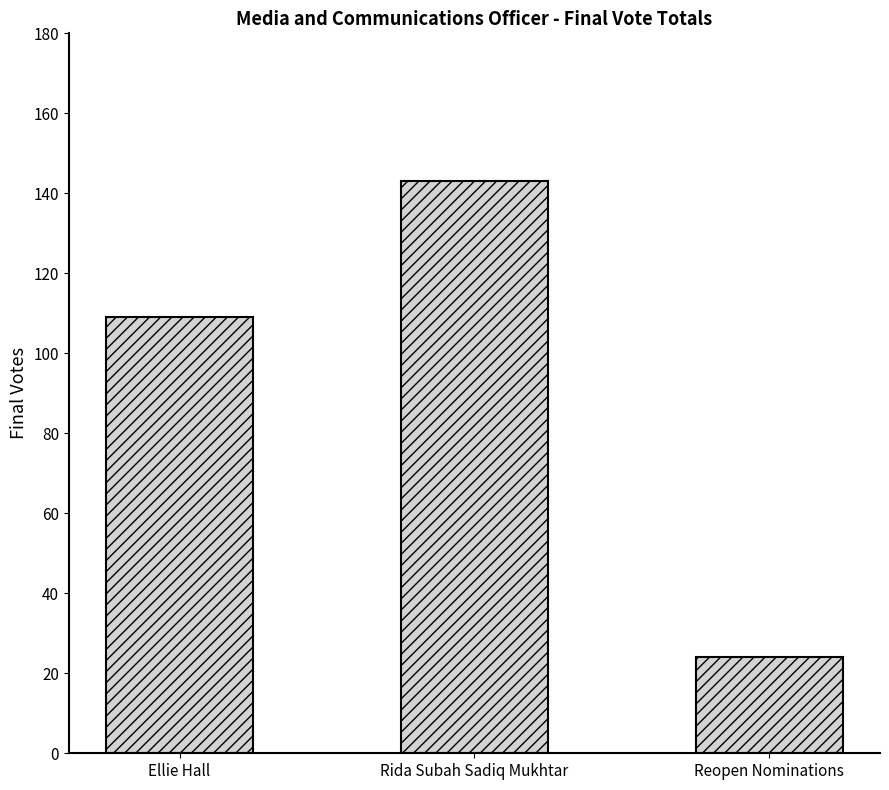

Which label corresponds to the largest value in the chart?

Rida Subah Sadiq Mukhtar